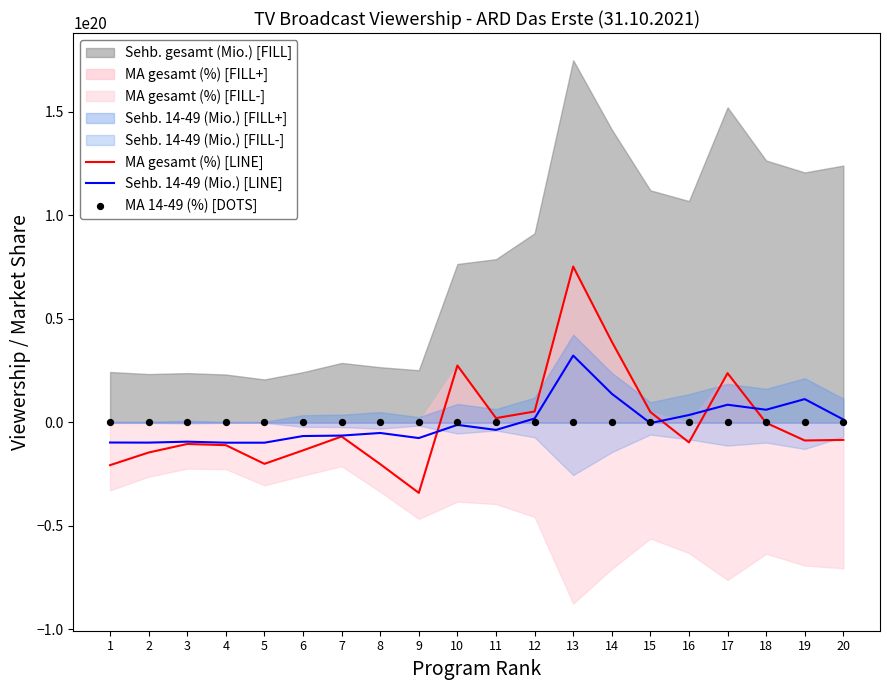

Which series has the largest total across all categories?

MA gesamt (%) [LINE]